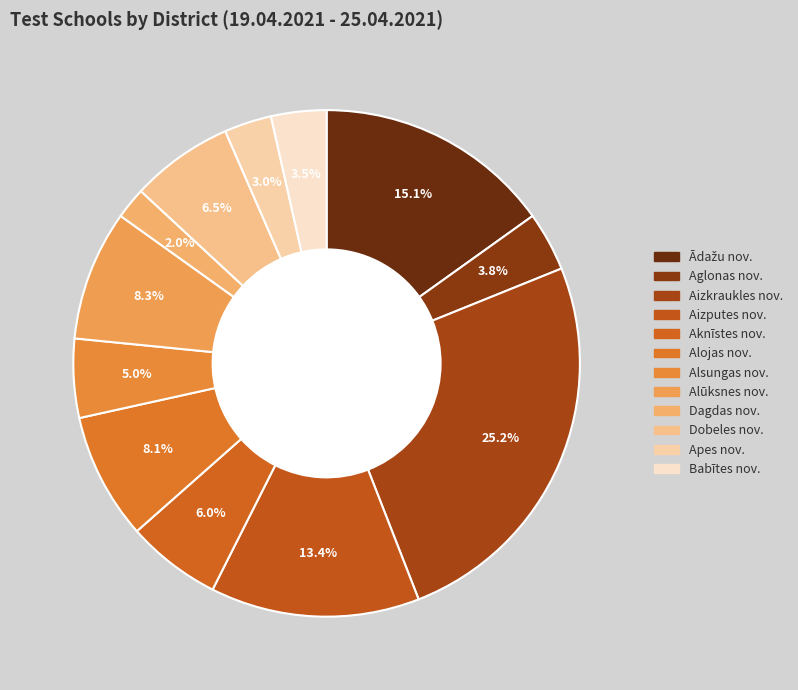

Count the number of slices in the pie.

12